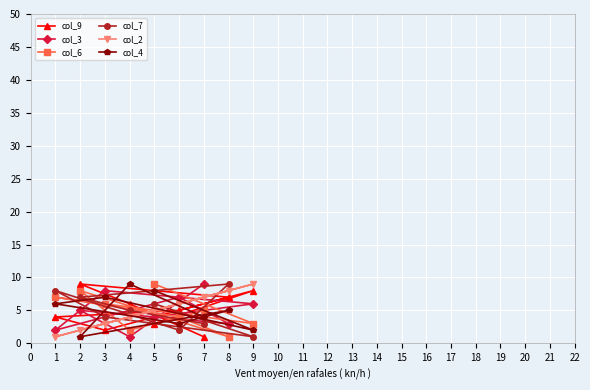

The value of col_6 at 9 is 3. True or false?

True